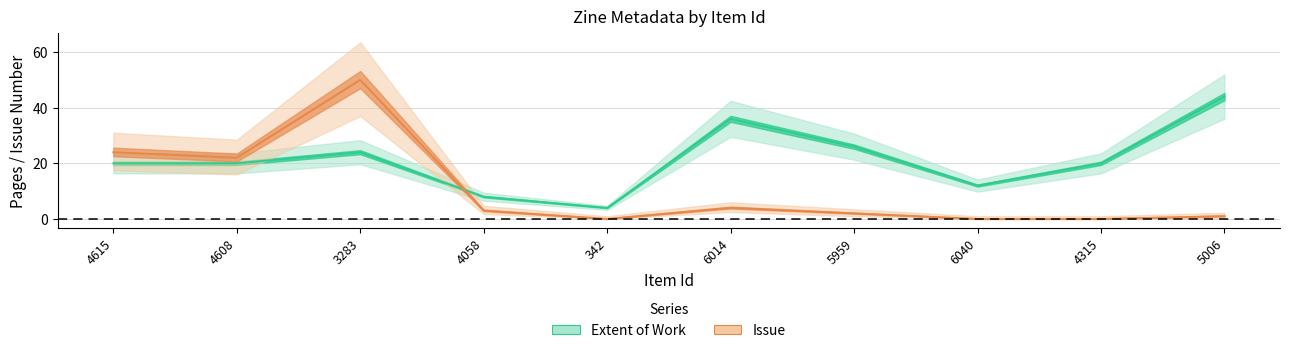

Reading left to right, what are all the values shown in this chart?

Extent of Work: 20	20	24	8	4	36	26	12	20	44
Issue: 24	22	50	3	0	4	2	0	0	1